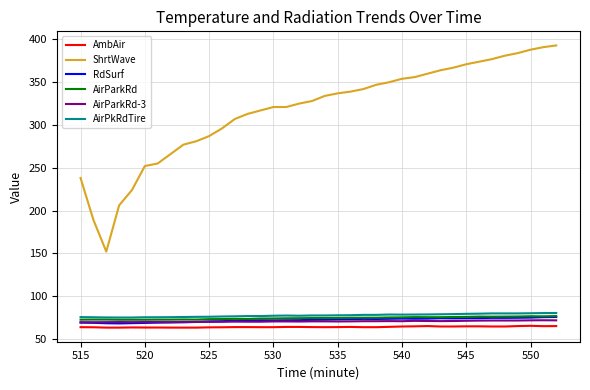

True or false: AirPkRdTire and AmbAir intersect in this chart.

False